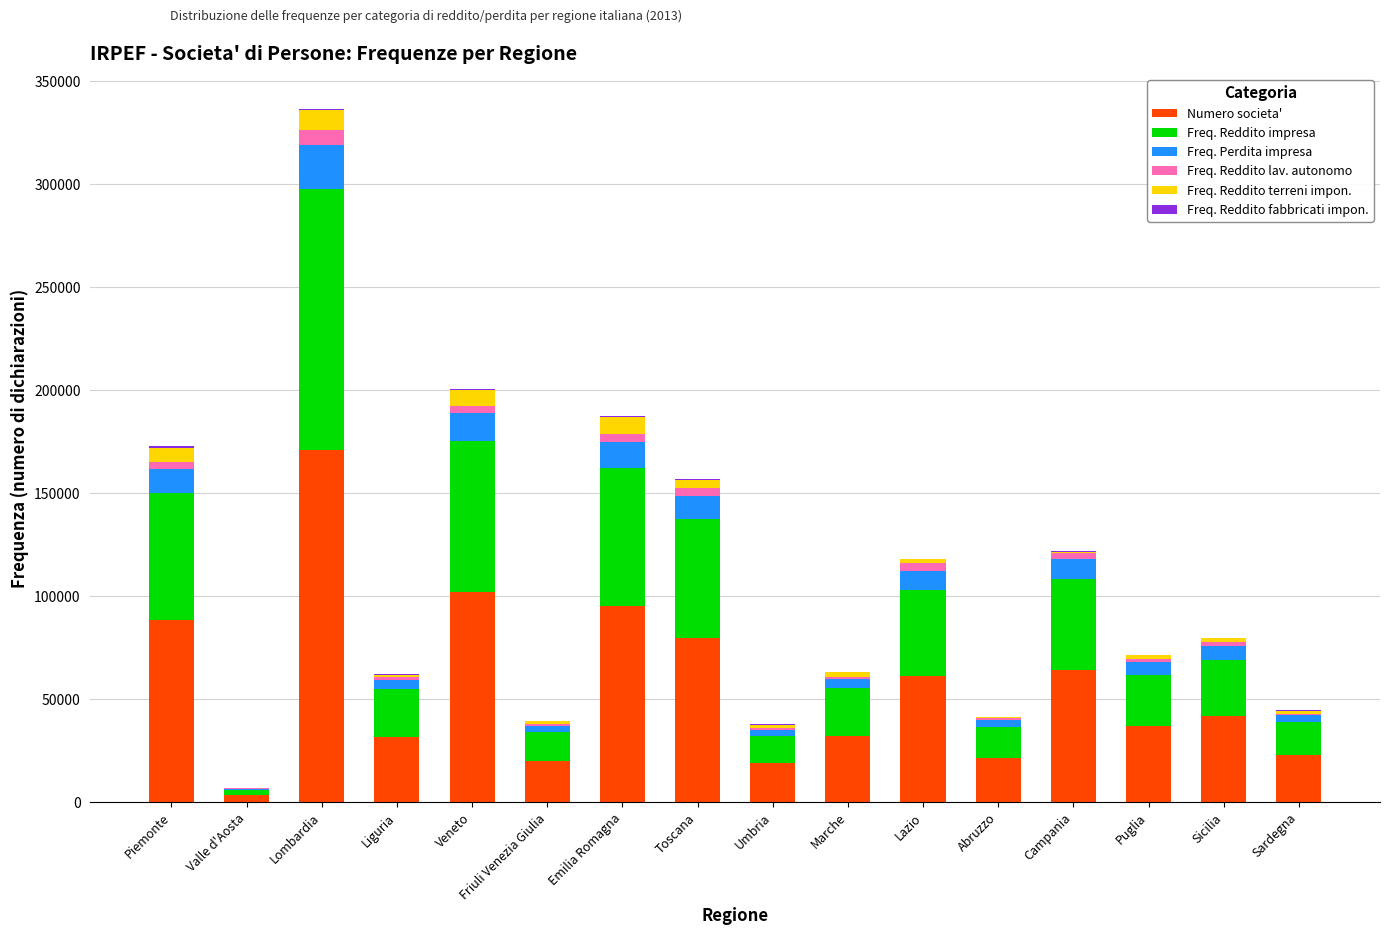

What is the sum of all Numero societa' values?

889651